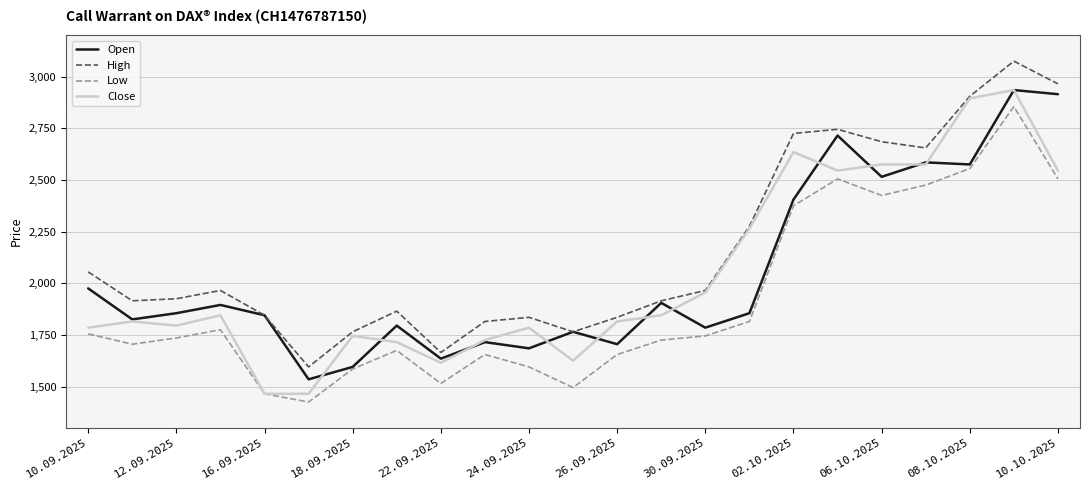

Does the chart have visible grid lines?

Yes